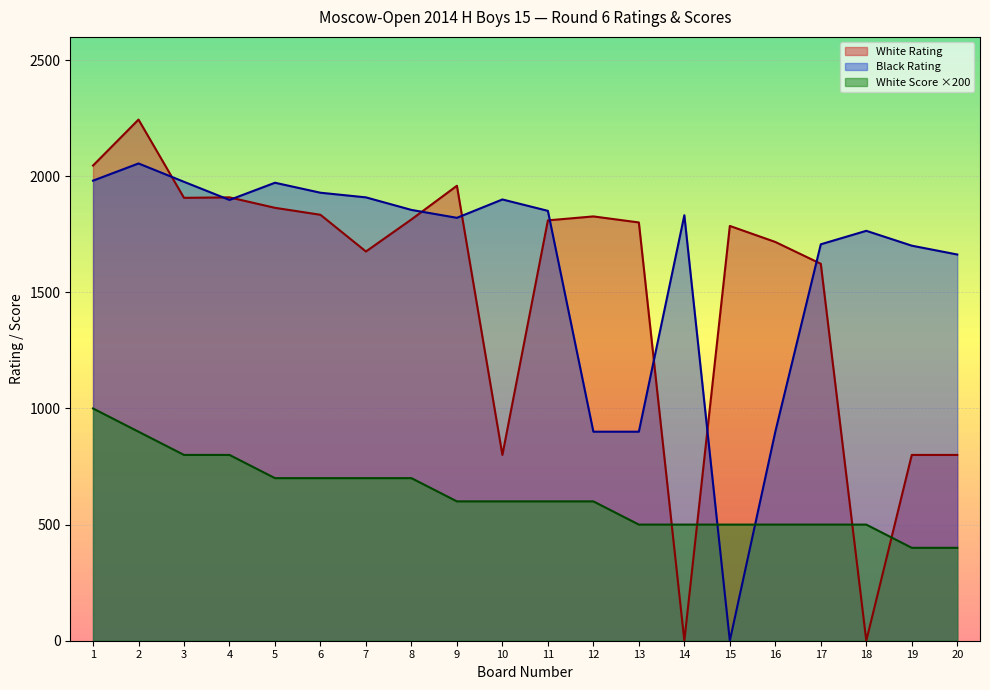

How many values in the White Score series are below 600?

8